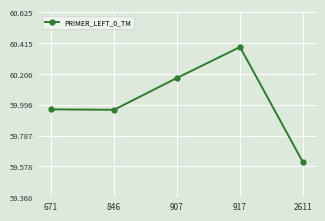

What is the sum of the values at 917 and 846?

120.4